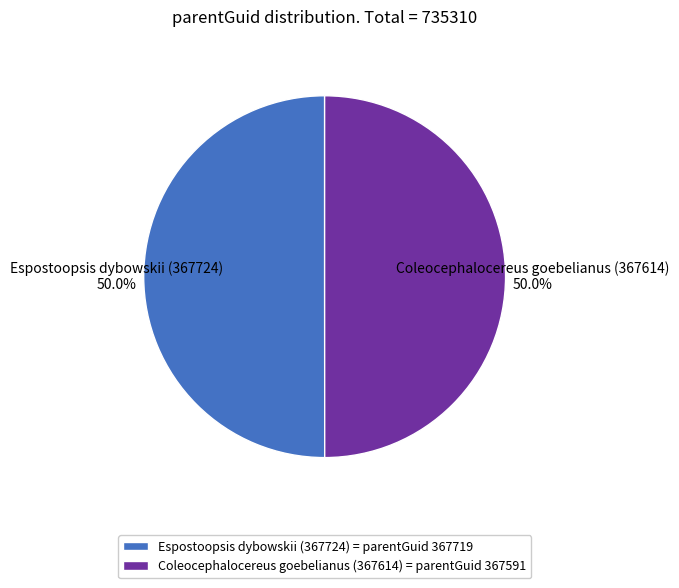

Count the number of slices in the pie.

2